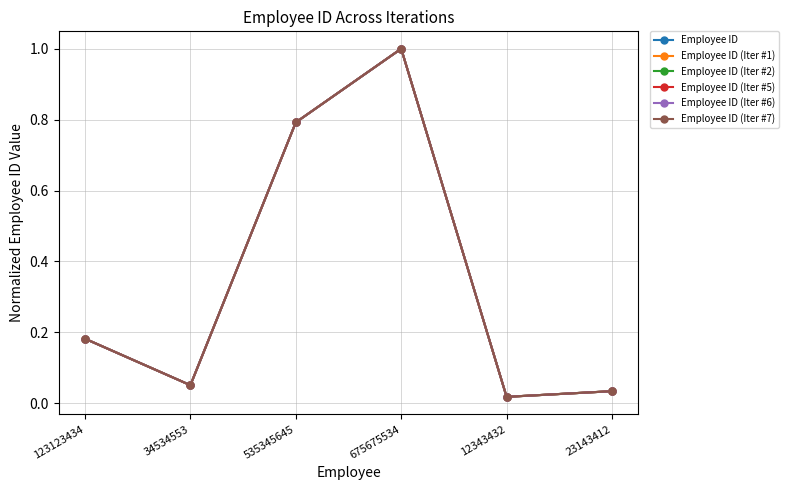

Is this an area chart (filled region under the line)?

No